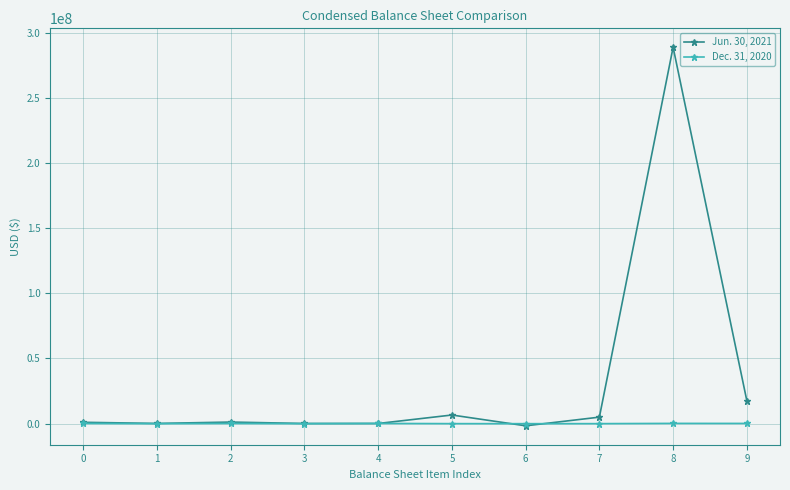

What is the maximum value shown in the chart?

288731548